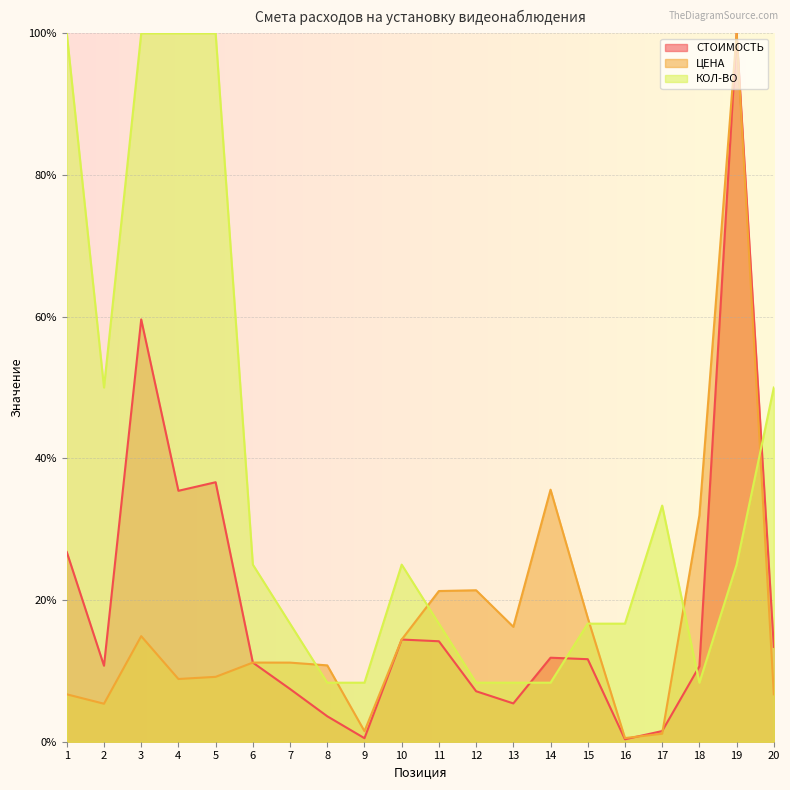

Reading left to right, list all the values displayed in this chart.

СТОИМОСТЬ: 26.8	10.7	59.6	35.4	36.6	11.2	7.4	3.6	0.5	14.4	14.2	7.1	5.4	11.9	11.7	0.3	1.5	10.6	100.0	13.4
ЦЕНА: 6.7	5.4	14.9	8.9	9.2	11.2	11.2	10.8	1.5	14.4	21.3	21.4	16.2	35.6	17.5	0.5	1.1	31.9	100.0	6.7
КОЛ-ВО: 100.0	50.0	100.0	100.0	100.0	25.0	16.7	8.3	8.3	25.0	16.7	8.3	8.3	8.3	16.7	16.7	33.3	8.3	25.0	50.0